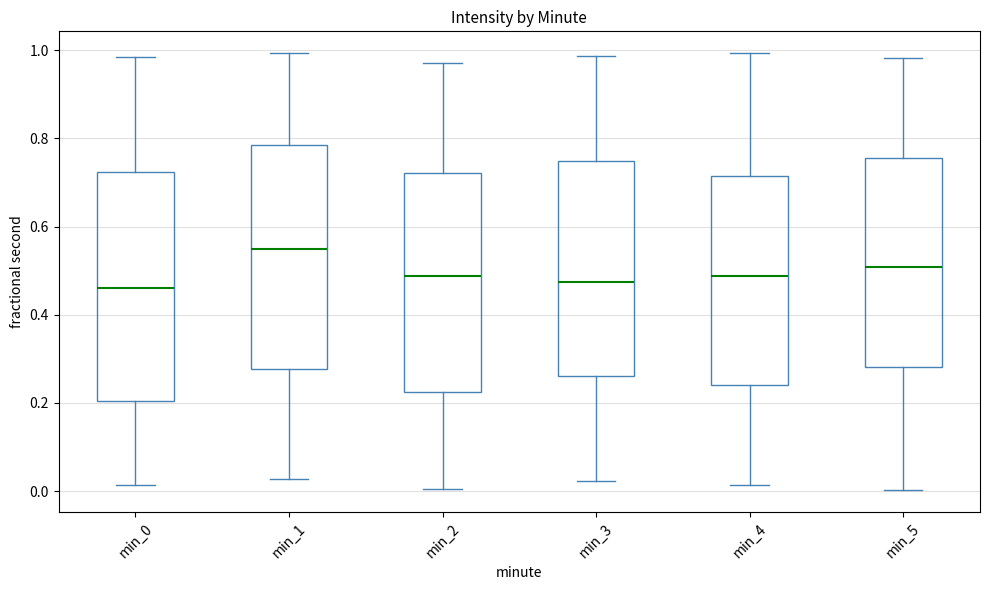

Where is the lower edge of the box for min_2 on the y-axis? The values are not printed on the chart, so give them approximately, as read against the axis.

0.22